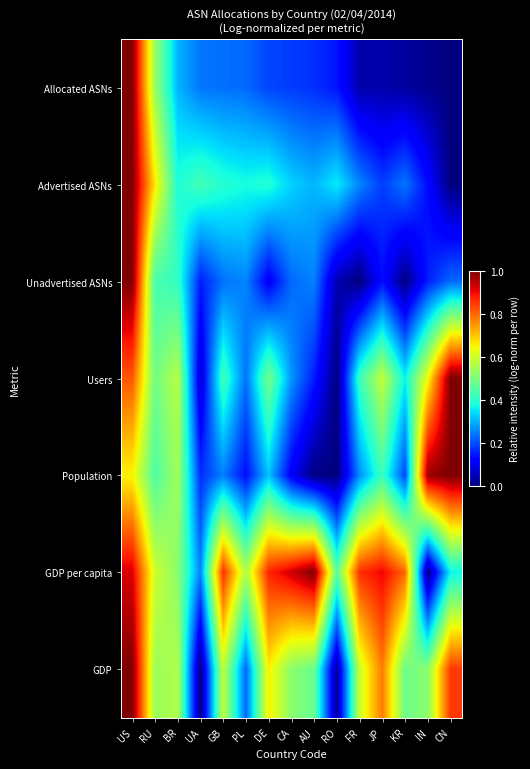

Reading right to left, what are all the values shown in this chart?

Allocated ASNs: CN=0.0	IN=0.0	KR=0.0	JP=0.0	FR=0.0	RO=0.1	AU=0.2	CA=0.2	DE=0.2	PL=0.2	GB=0.2	UA=0.2	BR=0.3	RU=0.5	US=1.0
Advertised ASNs: CN=0.0	IN=0.1	KR=0.2	JP=0.2	FR=0.3	RO=0.4	AU=0.3	CA=0.3	DE=0.4	PL=0.4	GB=0.4	UA=0.4	BR=0.4	RU=0.7	US=1.0
Unadvertised ASNs: CN=0.2	IN=0.2	KR=0.0	JP=0.1	FR=0.0	RO=0.0	AU=0.3	CA=0.2	DE=0.1	PL=0.3	GB=0.2	UA=0.2	BR=0.4	RU=0.4	US=1.0
Users: CN=1.0	IN=0.6	KR=0.4	JP=0.6	FR=0.4	RO=0.0	AU=0.2	CA=0.3	DE=0.5	PL=0.2	GB=0.4	UA=0.1	BR=0.6	RU=0.5	US=0.8
Population: CN=1.0	IN=1.0	KR=0.2	JP=0.4	FR=0.3	RO=0.0	AU=0.0	CA=0.1	DE=0.3	PL=0.1	GB=0.3	UA=0.2	BR=0.5	RU=0.4	US=0.7
GDP per capita: CN=0.4	IN=0.0	KR=0.8	JP=0.9	FR=0.9	RO=0.5	AU=1.0	CA=0.9	DE=0.9	PL=0.6	GB=0.9	UA=0.3	BR=0.5	RU=0.6	US=0.9
GDP: CN=0.8	IN=0.5	KR=0.5	JP=0.8	FR=0.6	RO=0.0	AU=0.5	CA=0.5	DE=0.7	PL=0.2	GB=0.6	UA=0.0	BR=0.6	RU=0.5	US=1.0